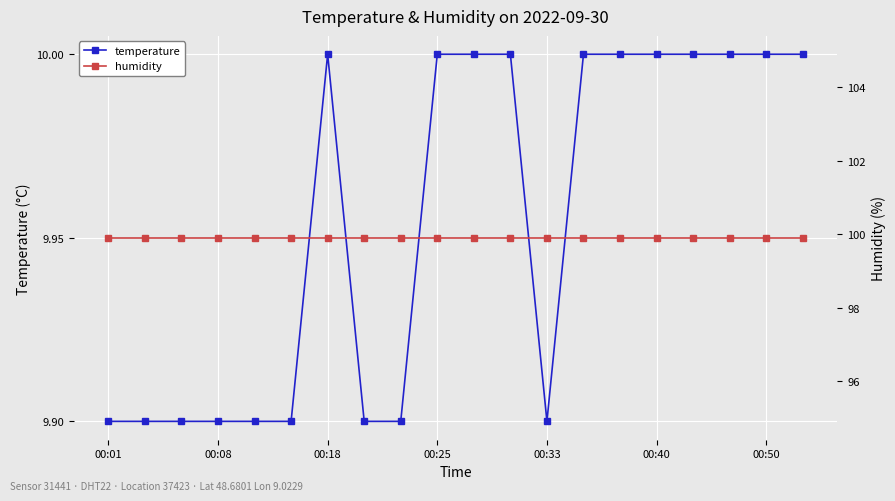

At which label does humidity reach its peak?

00:01